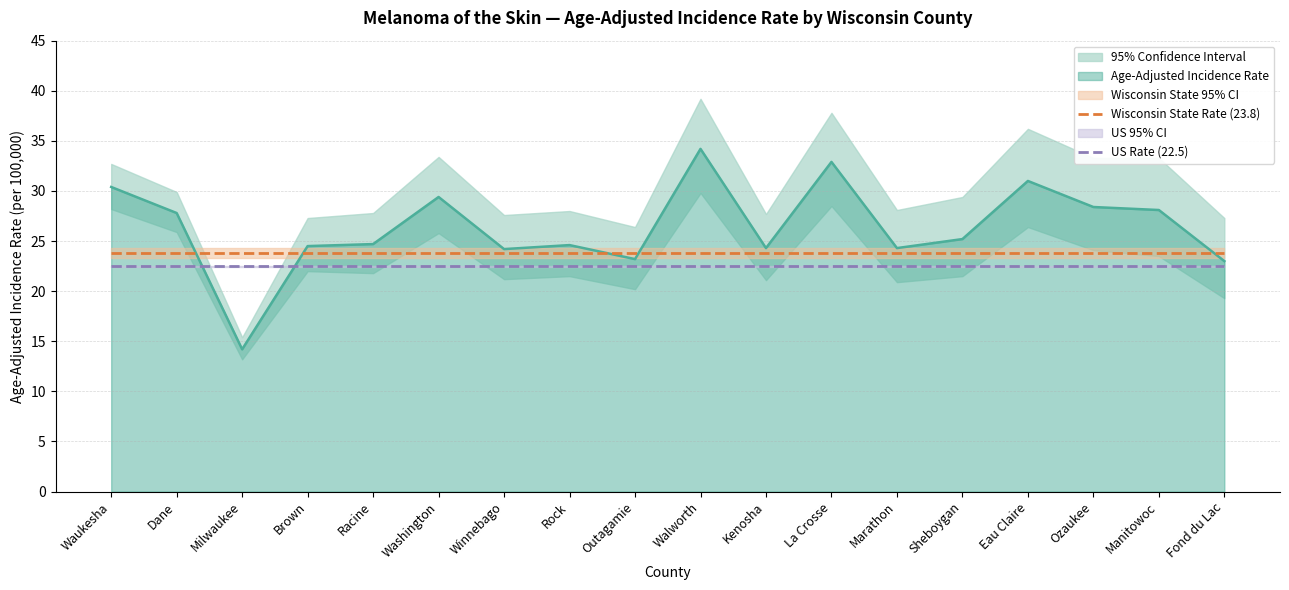

What is the label of the 1st point from the left?

Waukesha